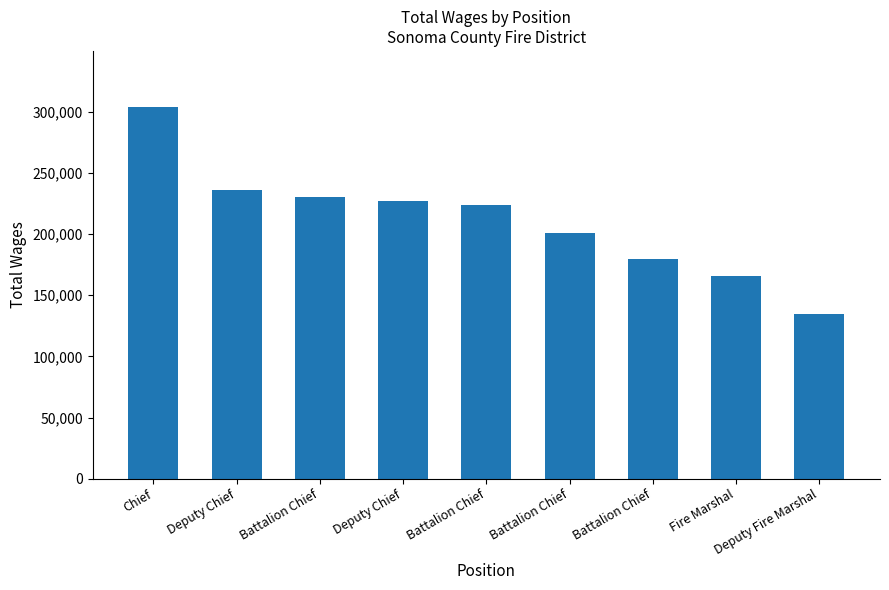

How many data points are less than 223384?

4